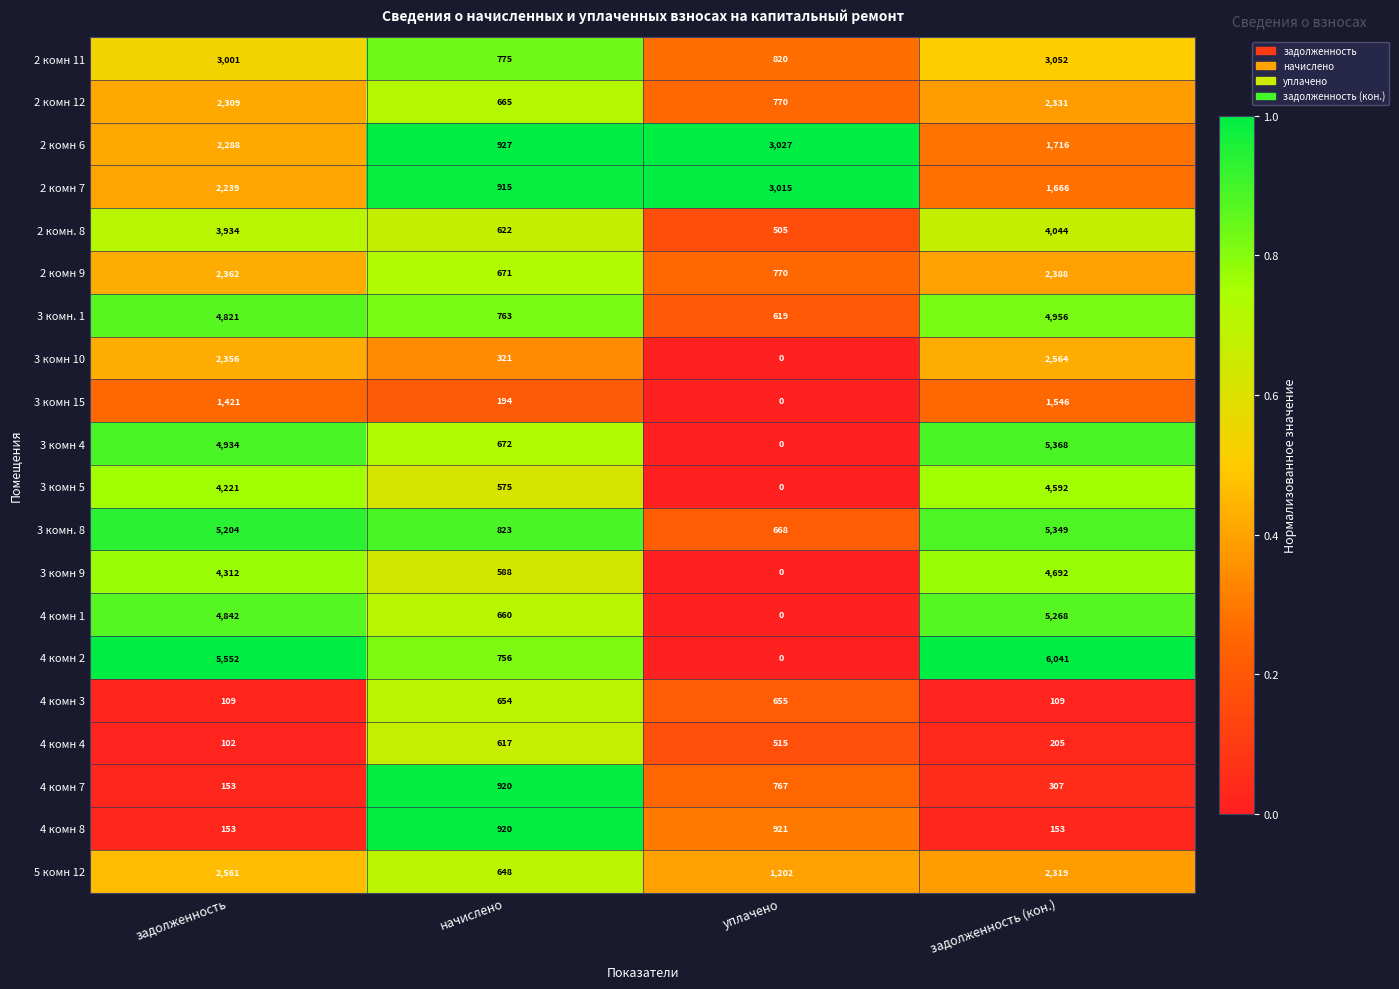

Between задолженность and начислено, which series saw the biggest shift?

4 комн 2